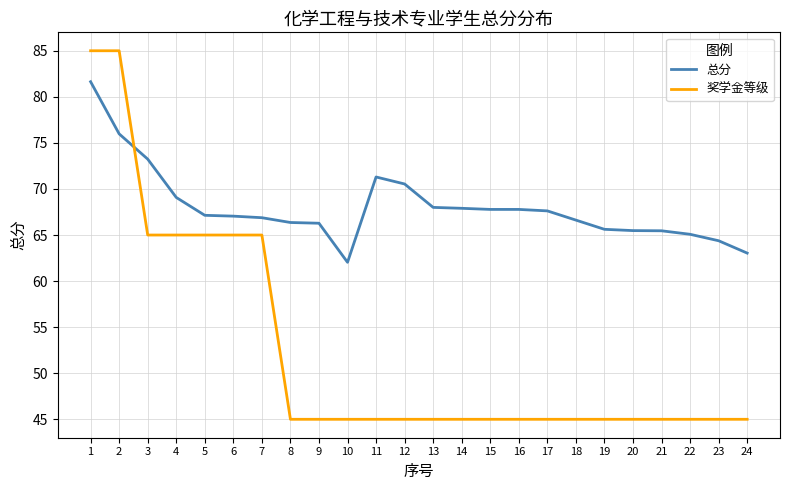

Is the value of 总分 at 14 greater than the value of 奖学金等级 at 17?

Yes